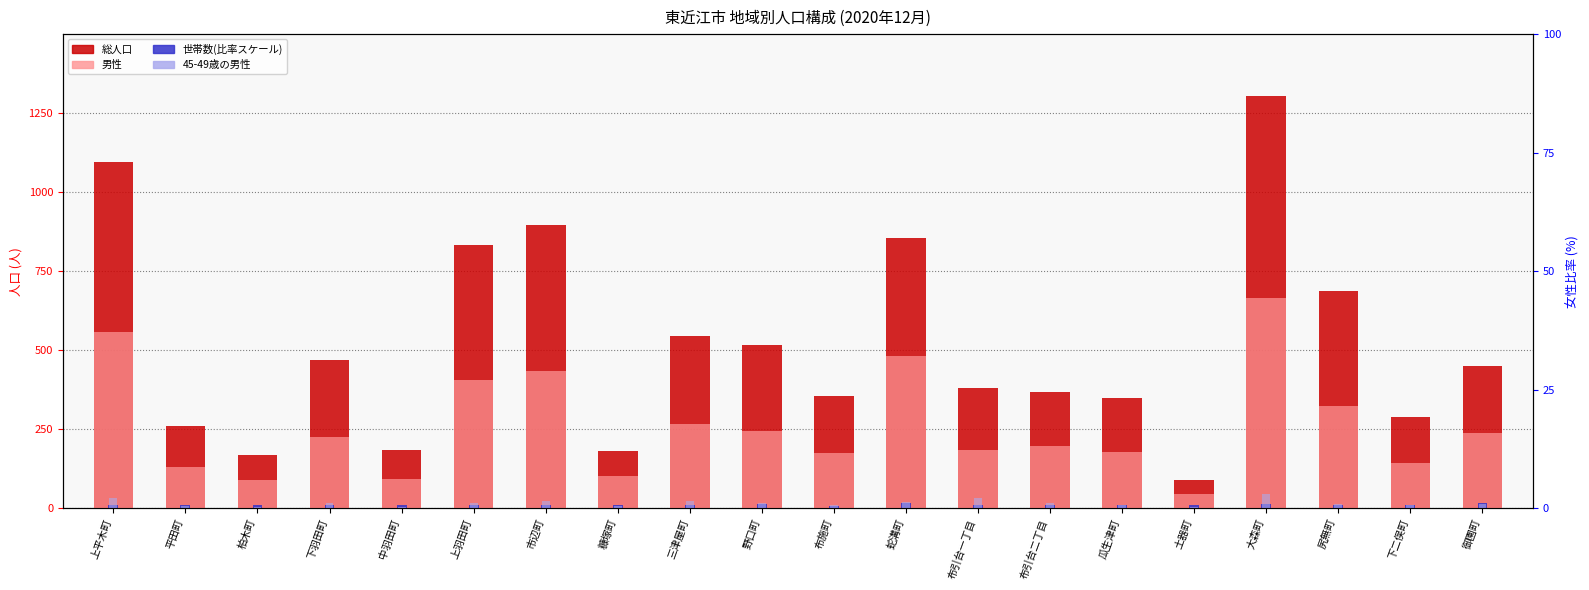

What value does the 世帯数(比率) series have at 布施町?

8.7